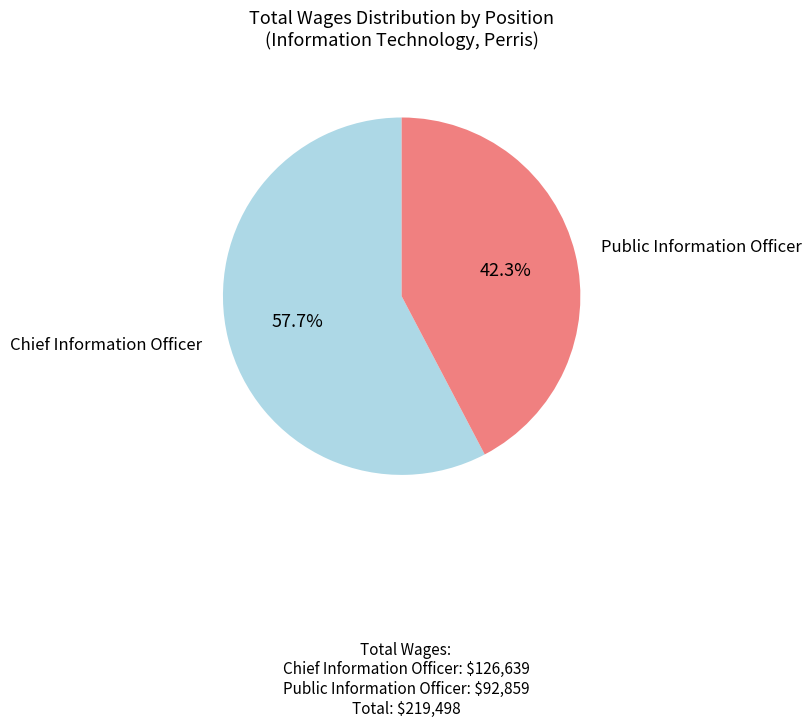

How many slices are in this pie chart?

2